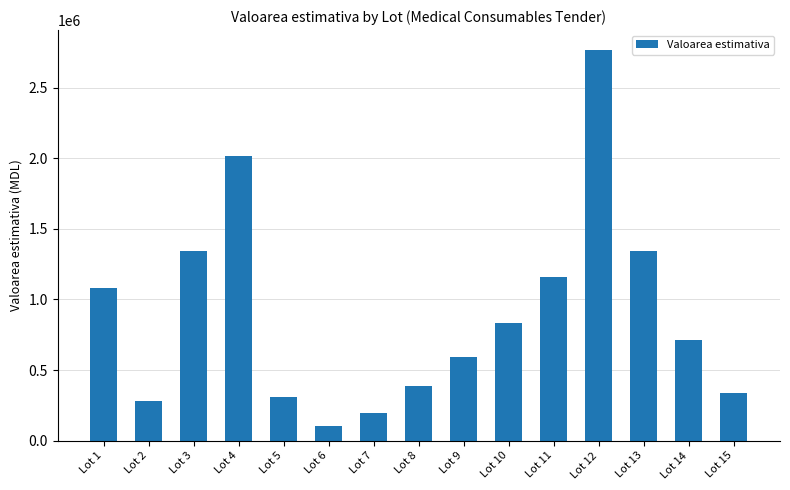

Where does the data first go above 714000?

Lot 1